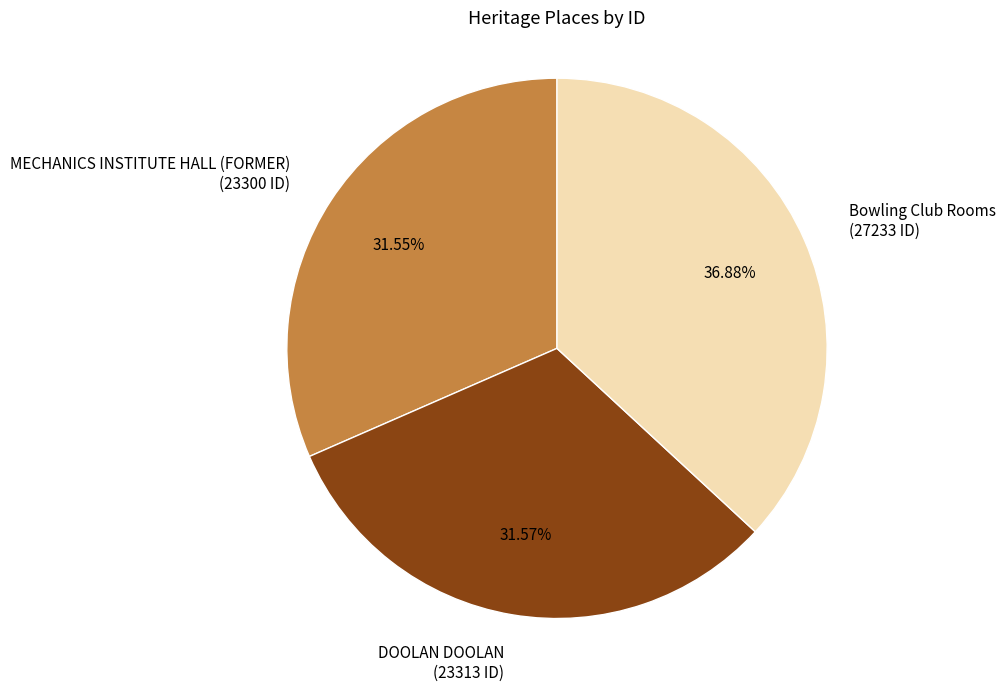

To the nearest percent, what is the combined percentage of MECHANICS INSTITUTE HALL (FORMER) and DOOLAN DOOLAN?

63%